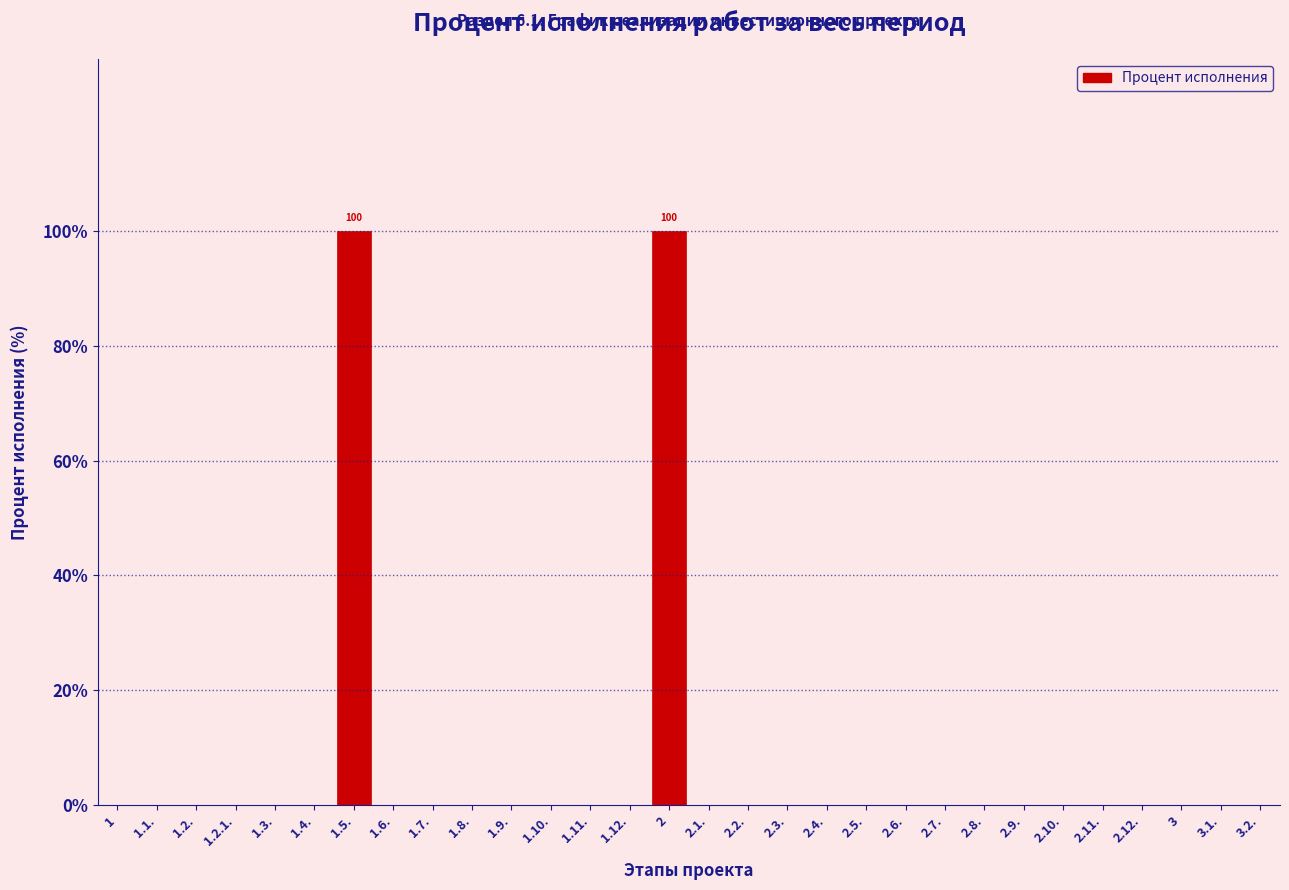

Reading left to right, transcribe all the data shown in this chart.

1=0	1.1.=0	1.2.=0	1.2.1.=0	1.3.=0	1.4.=0	1.5.=100	1.6.=0	1.7.=0	1.8.=0	1.9.=0	1.10.=0	1.11.=0	1.12.=0	2=100	2.1.=0	2.2.=0	2.3.=0	2.4.=0	2.5.=0	2.6.=0	2.7.=0	2.8.=0	2.9.=0	2.10.=0	2.11.=0	2.12.=0	3=0	3.1.=0	3.2.=0